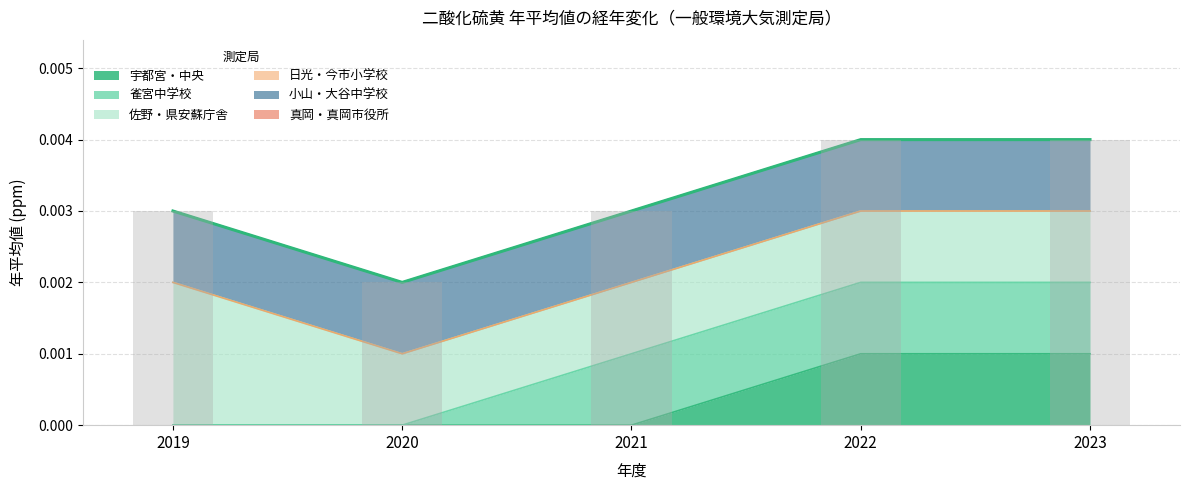

Where is 佐野・県安蘇庁舎 nearest to the value 0?

2020